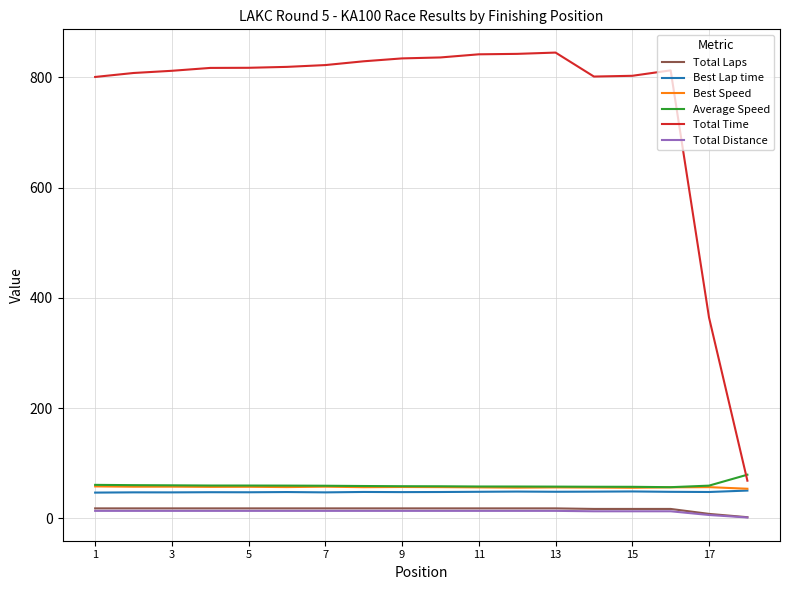

True or false: Total Laps and Best Speed cross at least once.

False